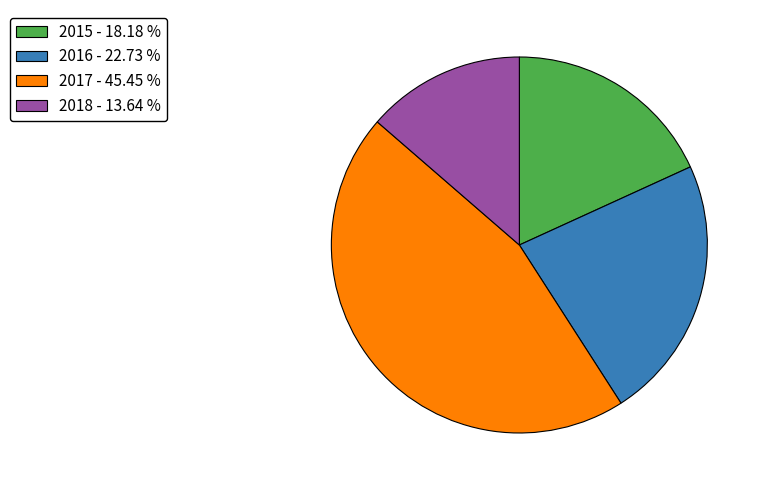

The 2017 slice represents 45% of the pie. True or false?

True